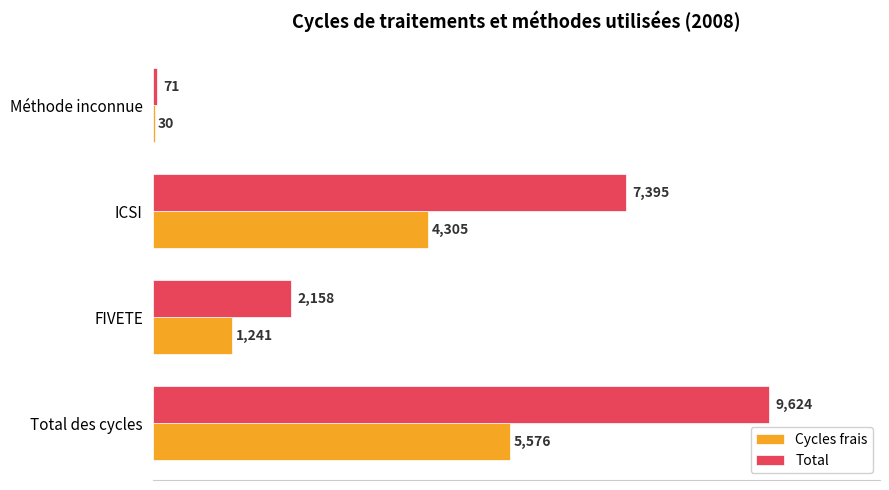

True or false: Cycles frais has a value of 645 at FIVETE.

False